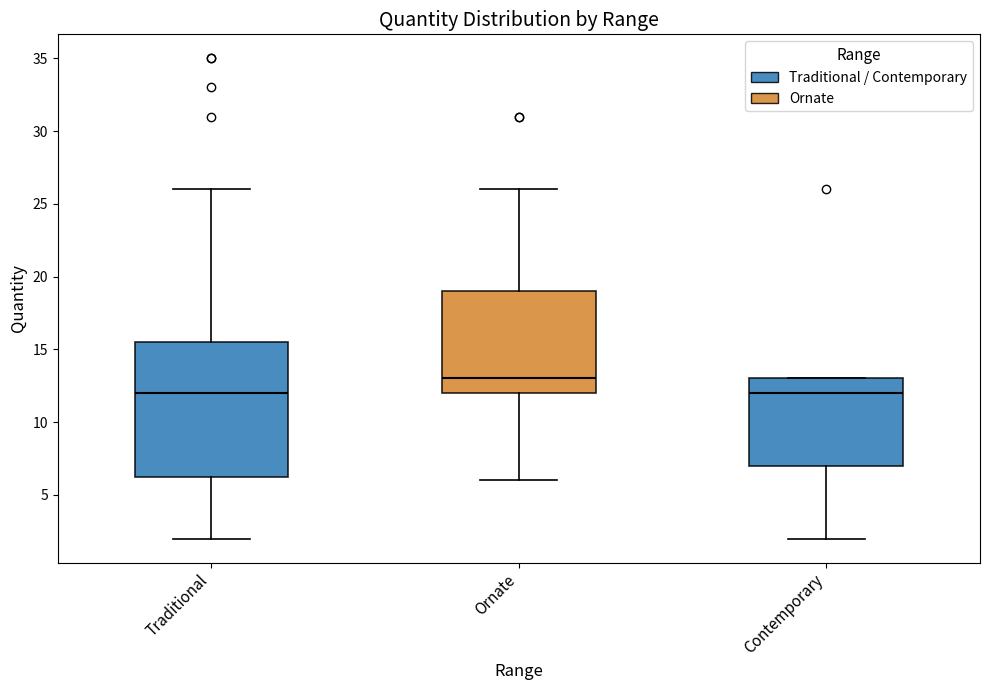

Reading left to right, transcribe this box plot: for each box, give where its median line is, the range the box spans, and where its two whiskers end, as read against the y-axis. The values are not printed on the chart, so give them approximately, as read against the axis.

Traditional: median 12.0, box 6.5 to 15.5, whiskers 2.0 to 26.0
Ornate: median 13.0, box 12.0 to 19.0, whiskers 6.0 to 26.0
Contemporary: median 12.0, box 7.0 to 13.0, whiskers 2.0 to 13.0